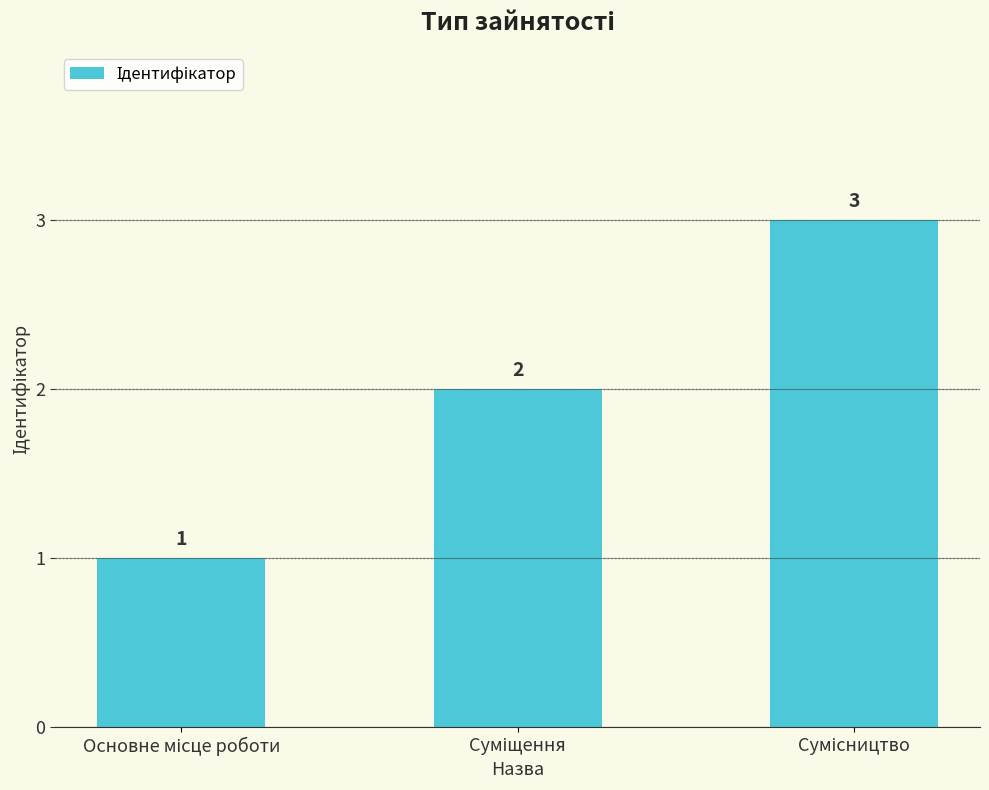

How many values are between 1 and 3?

3